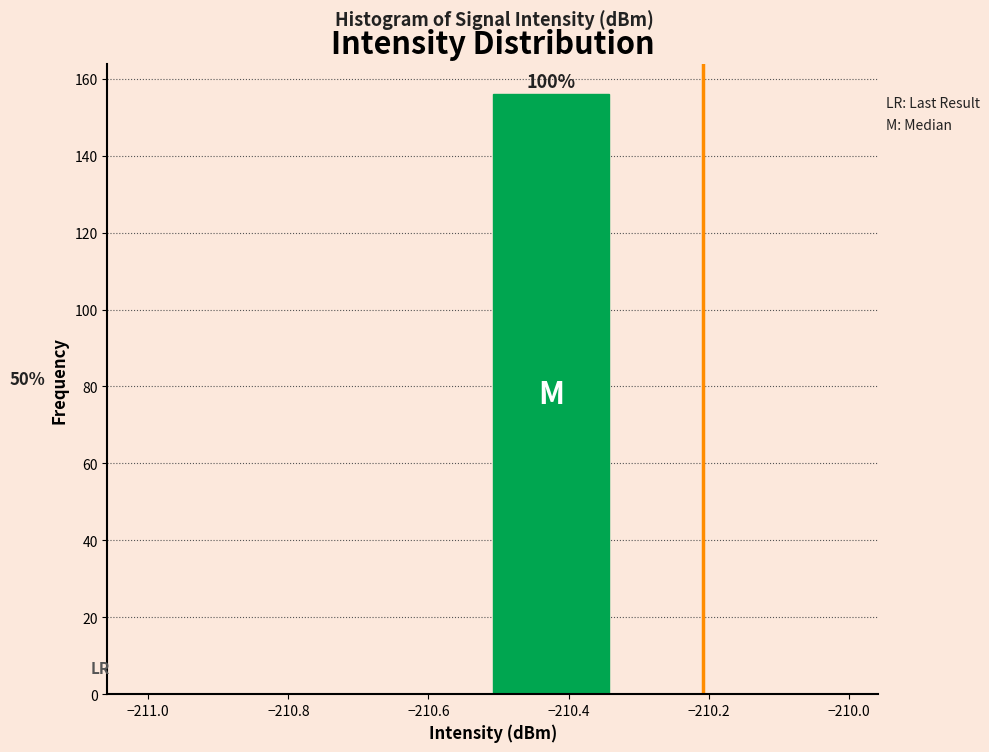

Which range on the x-axis has the tallest bar?

-210.50 to -210.34